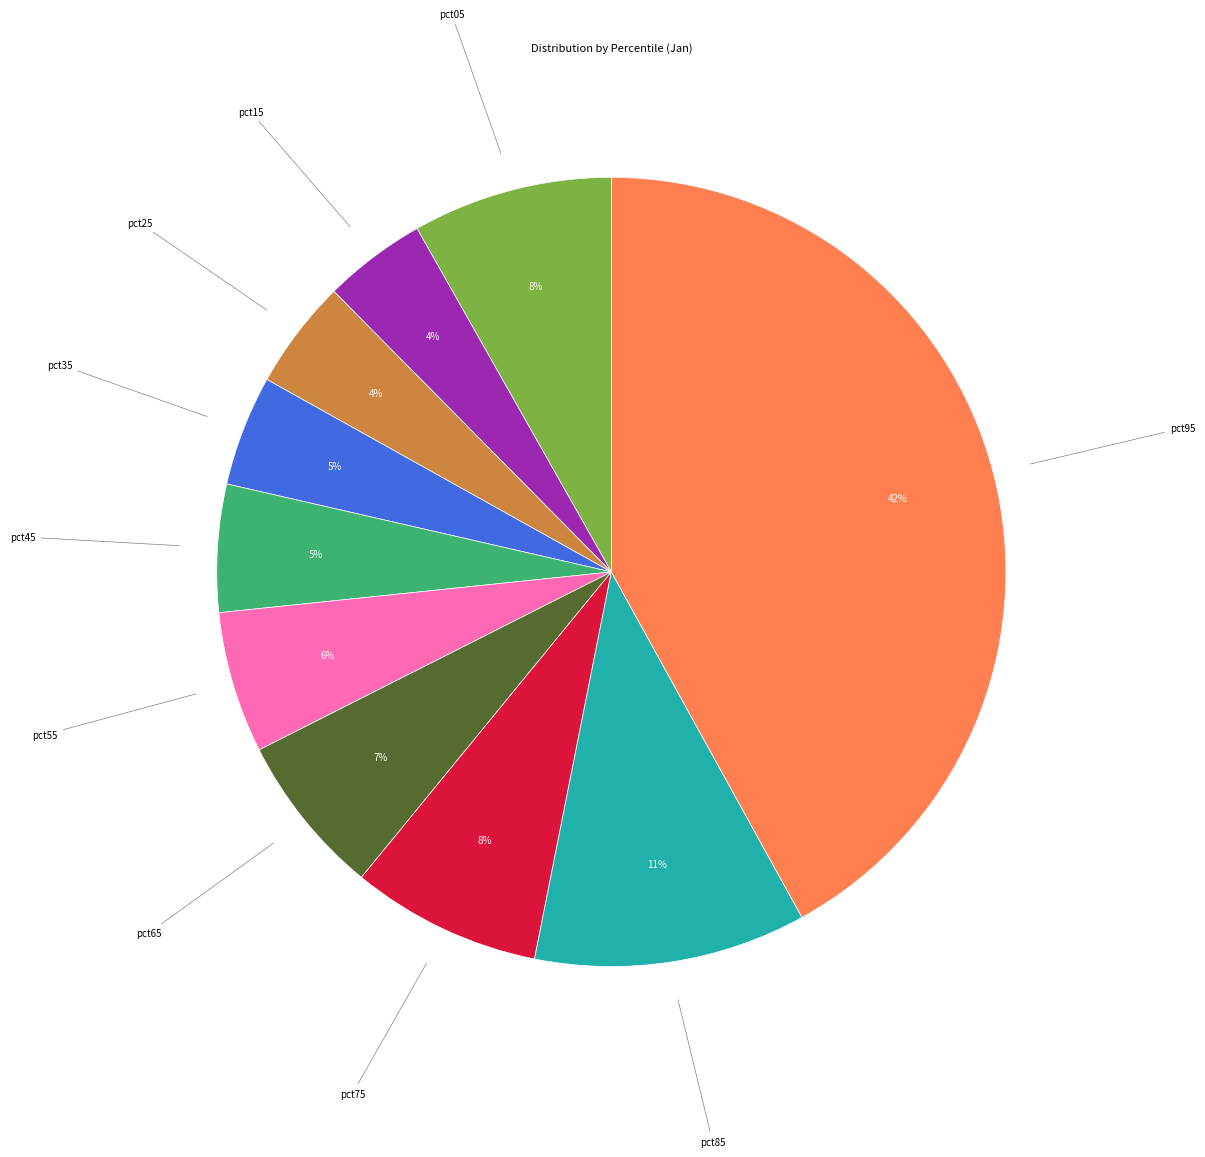

To the nearest percent, what percentage of the pie is pct35?

5%